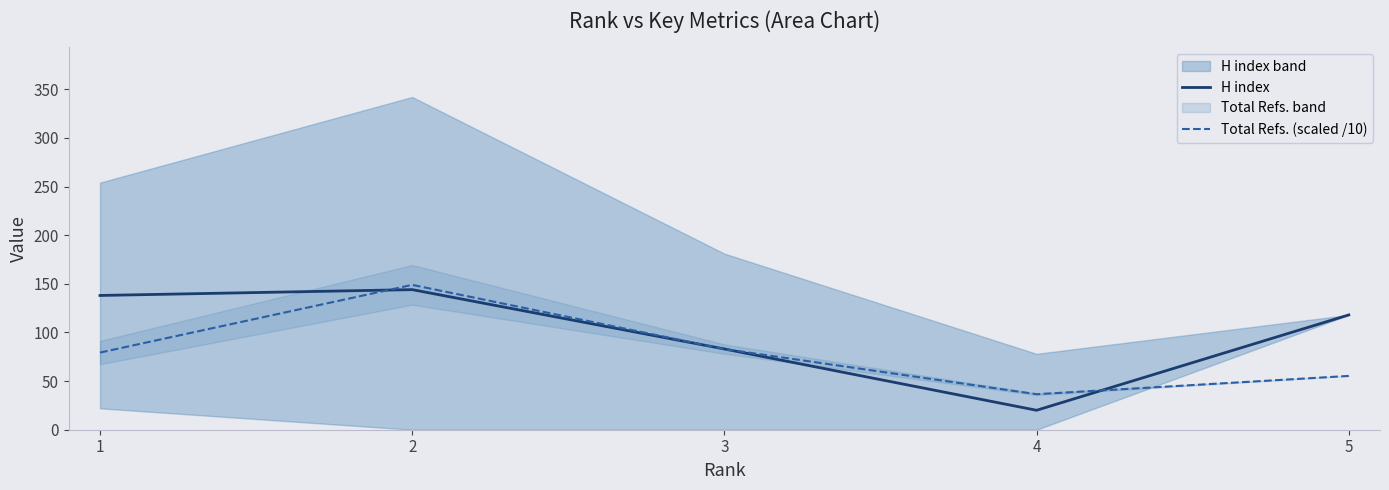

How many lines are shown in the chart?

2